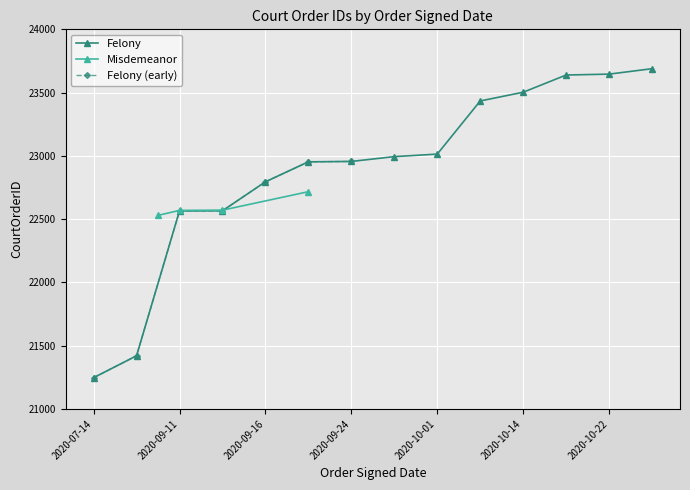

What is the difference between the maximum and minimum values?

2442